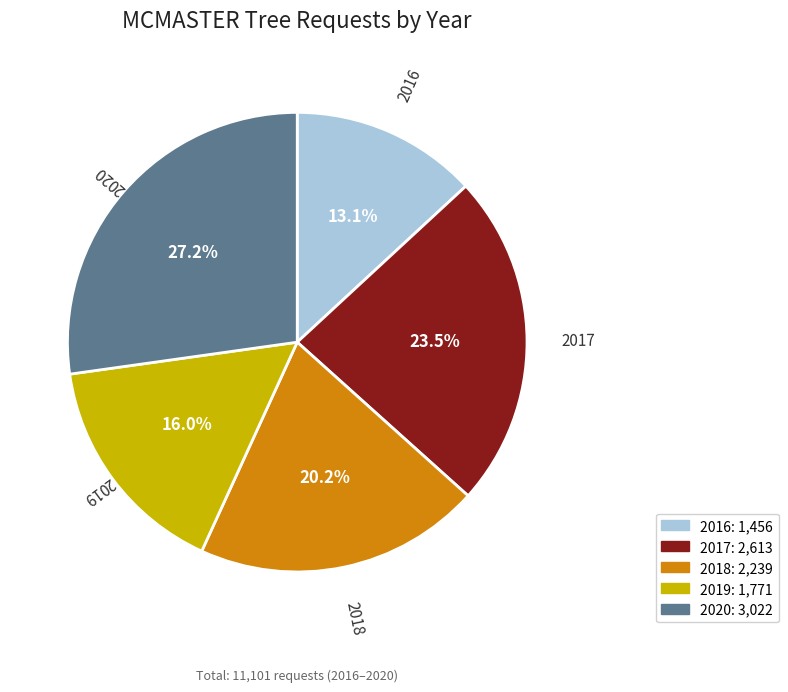

Does any single category account for the majority?

No